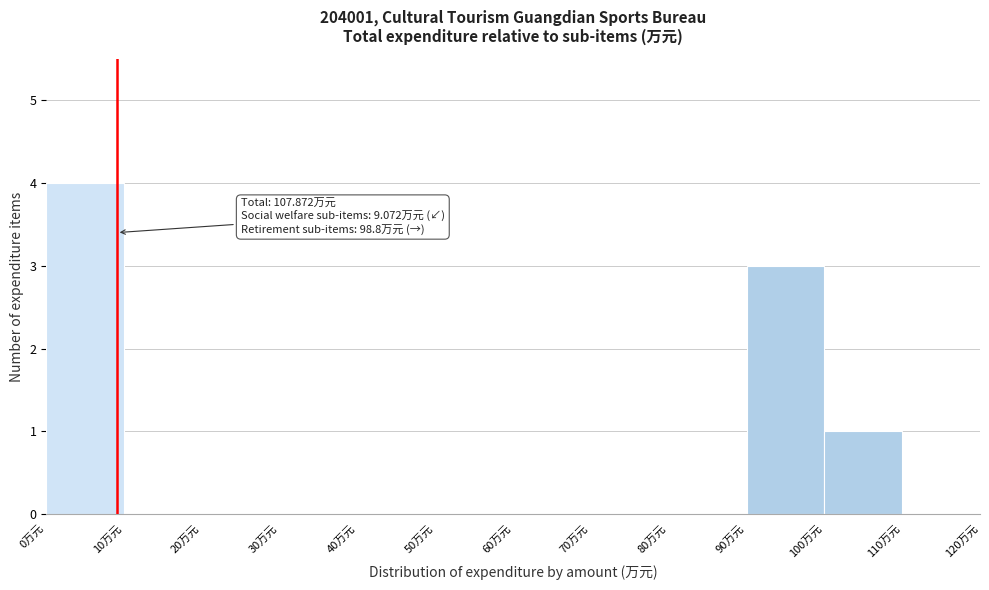

Which range on the x-axis has the tallest bar?

0 to 10